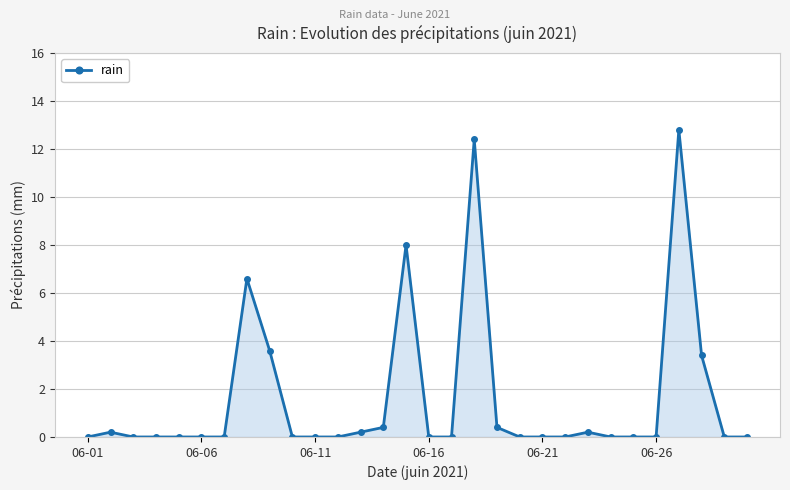

What is the greatest value displayed?

12.8